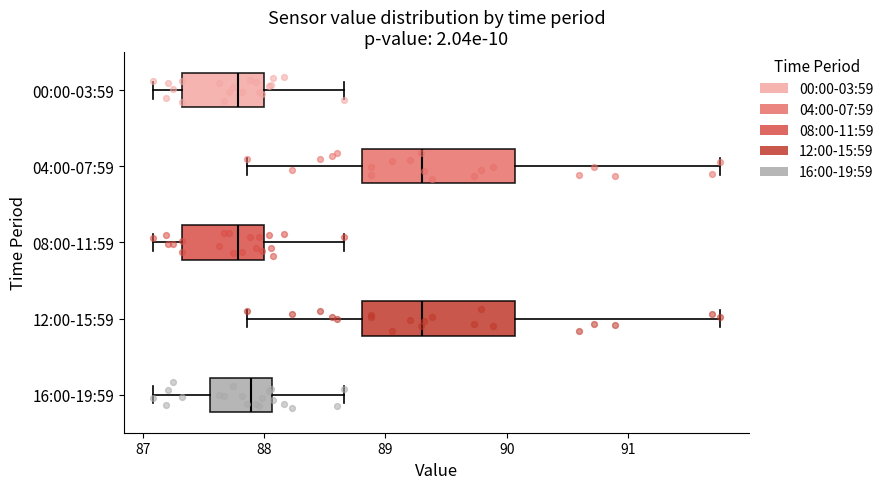

Reading bottom to top, transcribe this box plot: for each box, give where its median line is, the range the box spans, and where its two whiskers end, as read against the x-axis. The values are not printed on the chart, so give them approximately, as read against the axis.

16:00-19:59: median 87.9, box 87.6 to 88.1, whiskers 87.1 to 88.7
12:00-15:59: median 89.3, box 88.8 to 90.1, whiskers 87.9 to 91.8
08:00-11:59: median 87.8, box 87.3 to 88.0, whiskers 87.1 to 88.7
04:00-07:59: median 89.3, box 88.8 to 90.1, whiskers 87.9 to 91.8
00:00-03:59: median 87.8, box 87.3 to 88.0, whiskers 87.1 to 88.7